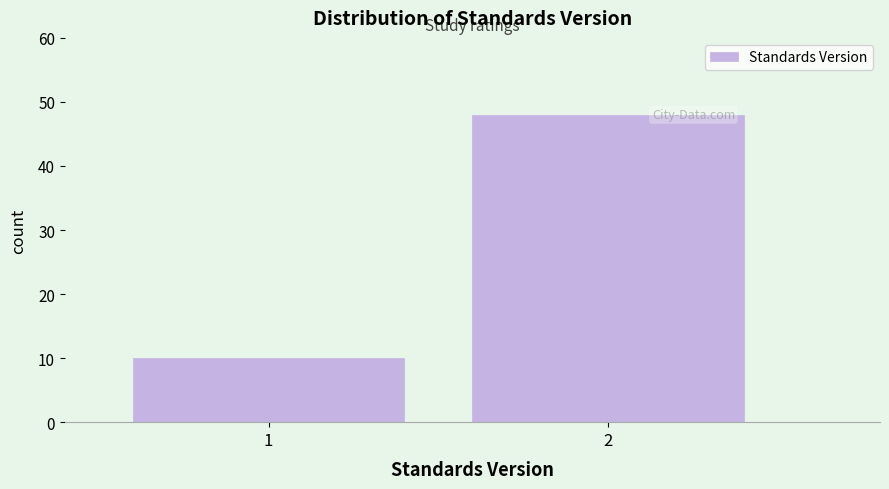

Reading right to left, extract all data points from this chart.

2=48	1=10